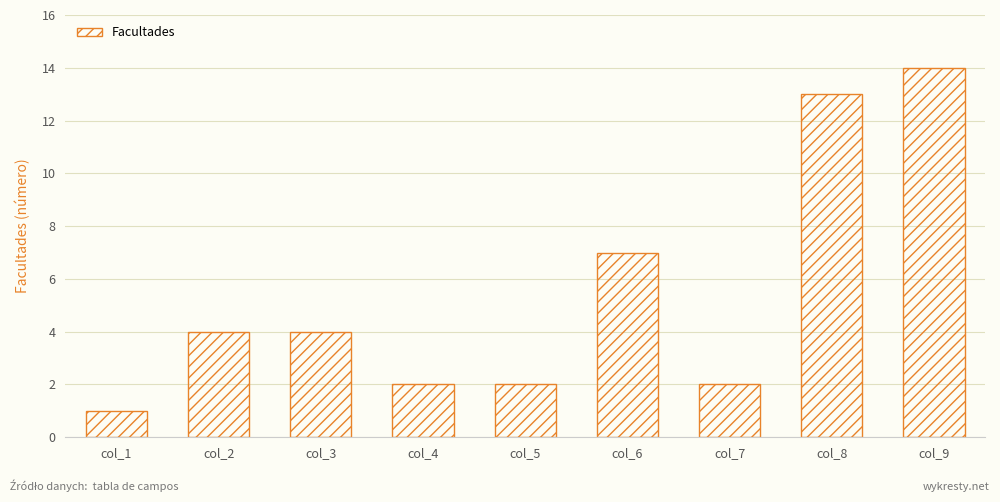

What is the sum of all values?

49